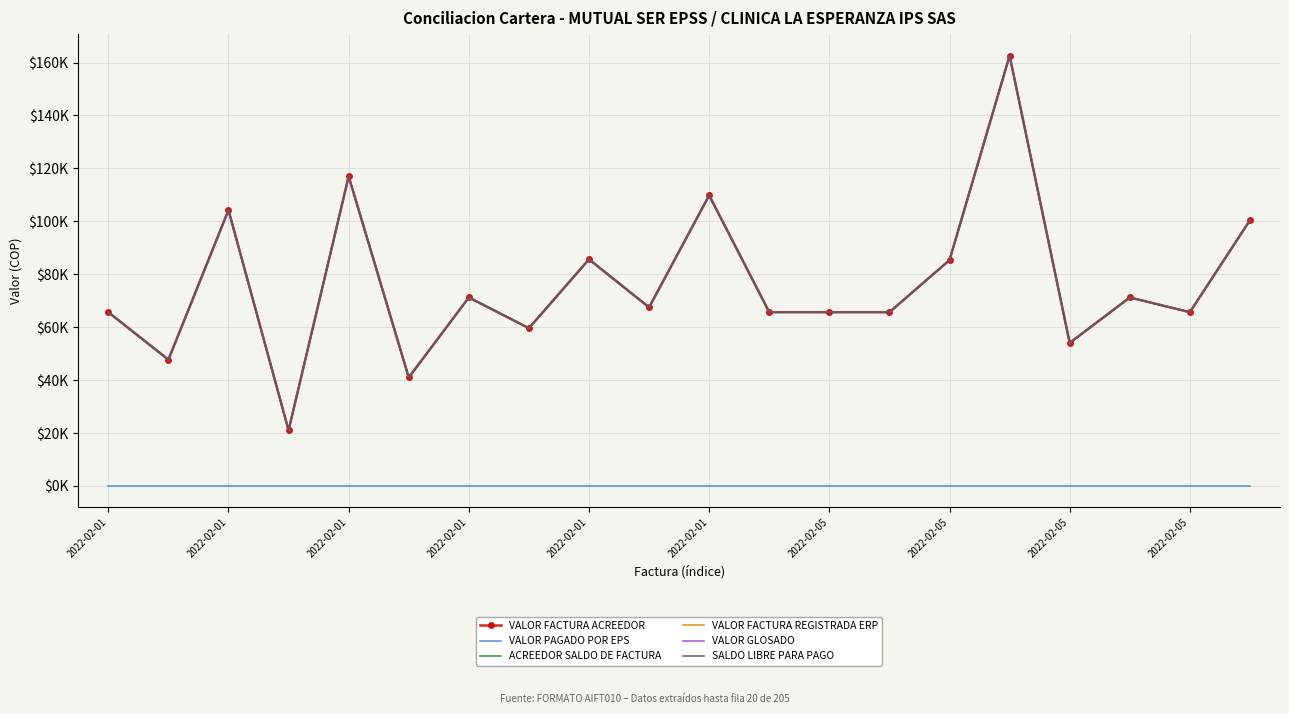

True or false: VALOR FACTURA ACREEDOR has more than 2 points higher than both neighbors.

True